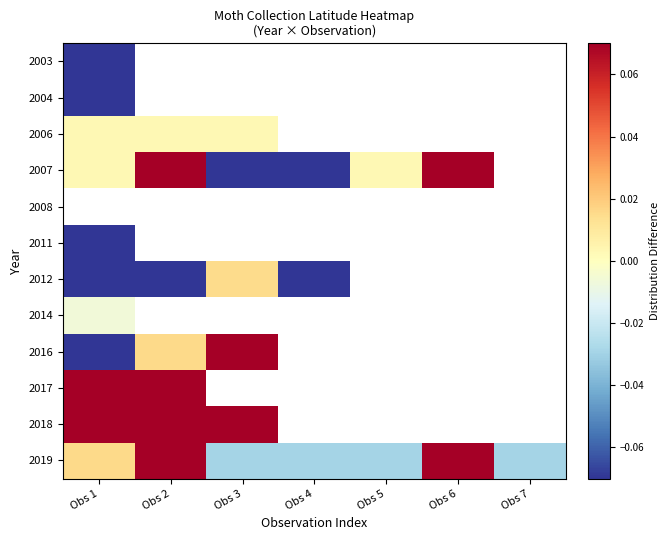

At which label is 2011 closest to 0?

Obs 1